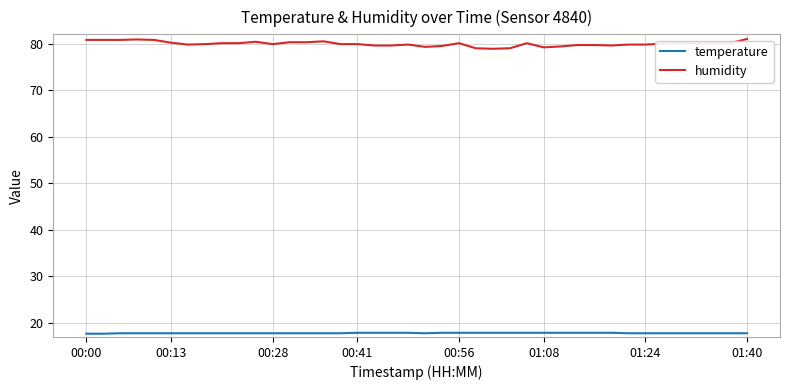

What is the difference between the second highest and second lowest values in the humidity series?

1.9